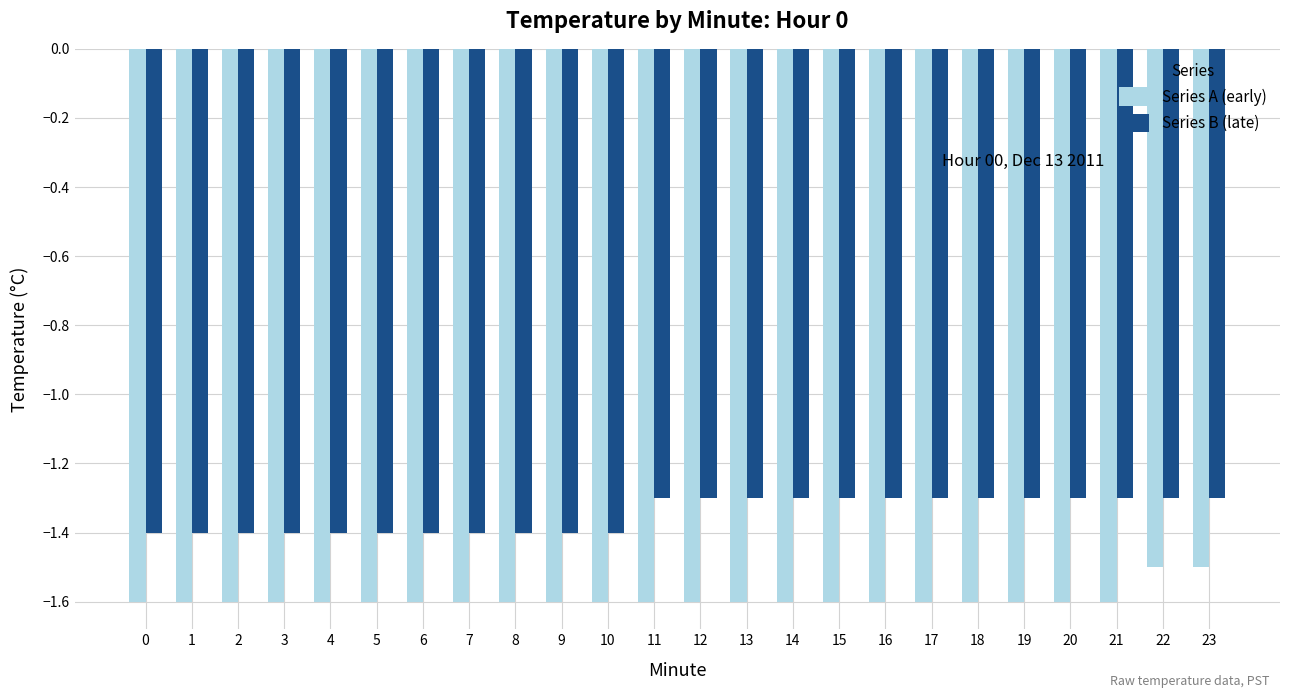

Is the value of Series A (early) at 0 greater than the value of Series B (late) at 16?

No